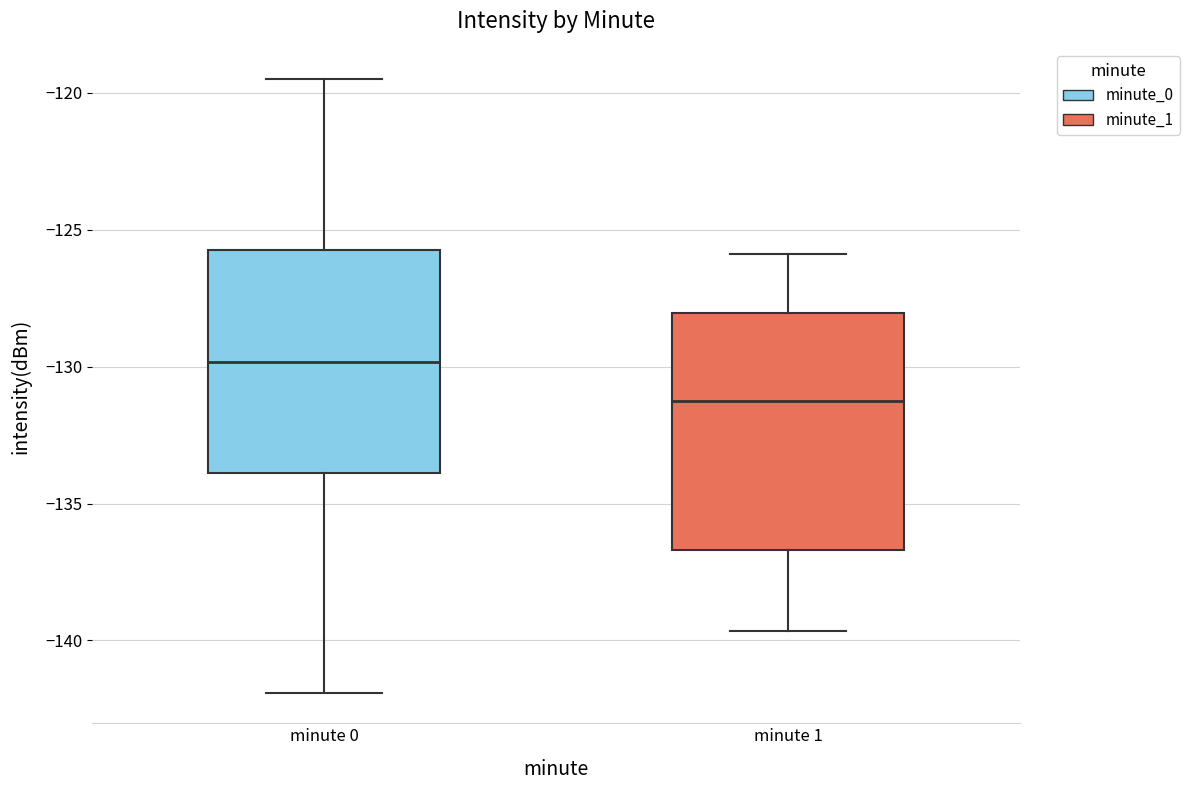

Where is the upper edge of the box for minute 0 on the y-axis? The values are not printed on the chart, so give them approximately, as read against the axis.

-126.0